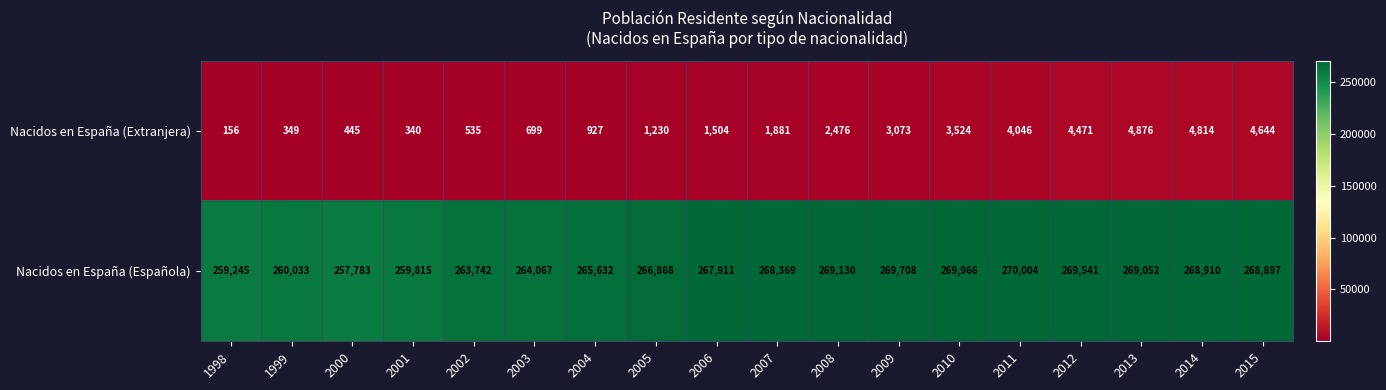

Rank the series by their maximum value, from highest to lowest.

Nacidos en España (Española), Nacidos en España (Extranjera)